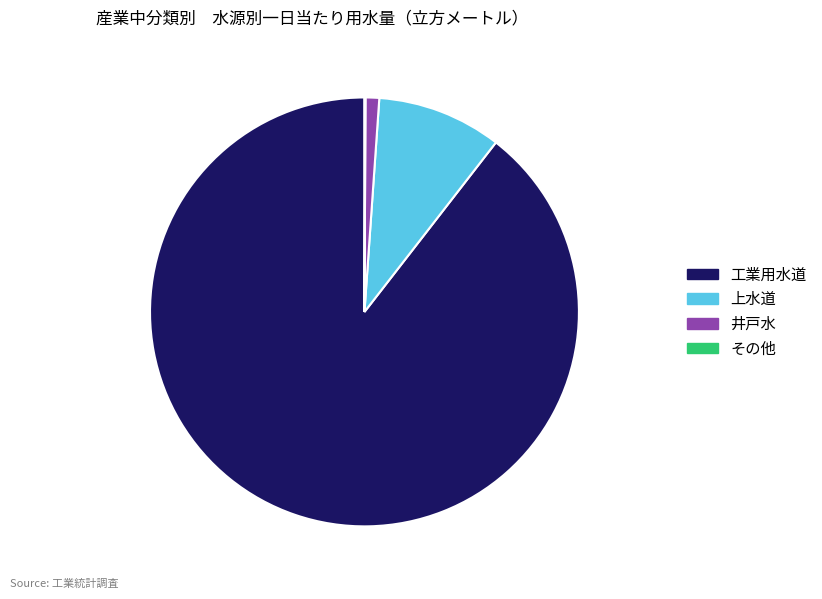

What is the majority slice?

工業用水道